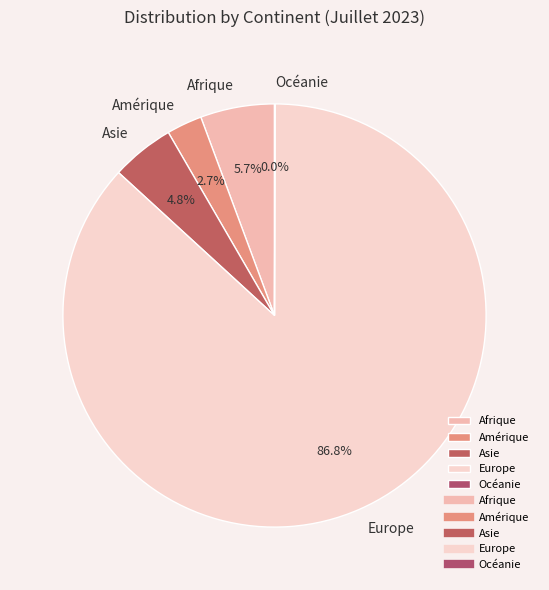

What is the ratio of the value at Afrique to the value at Amérique?

2.1